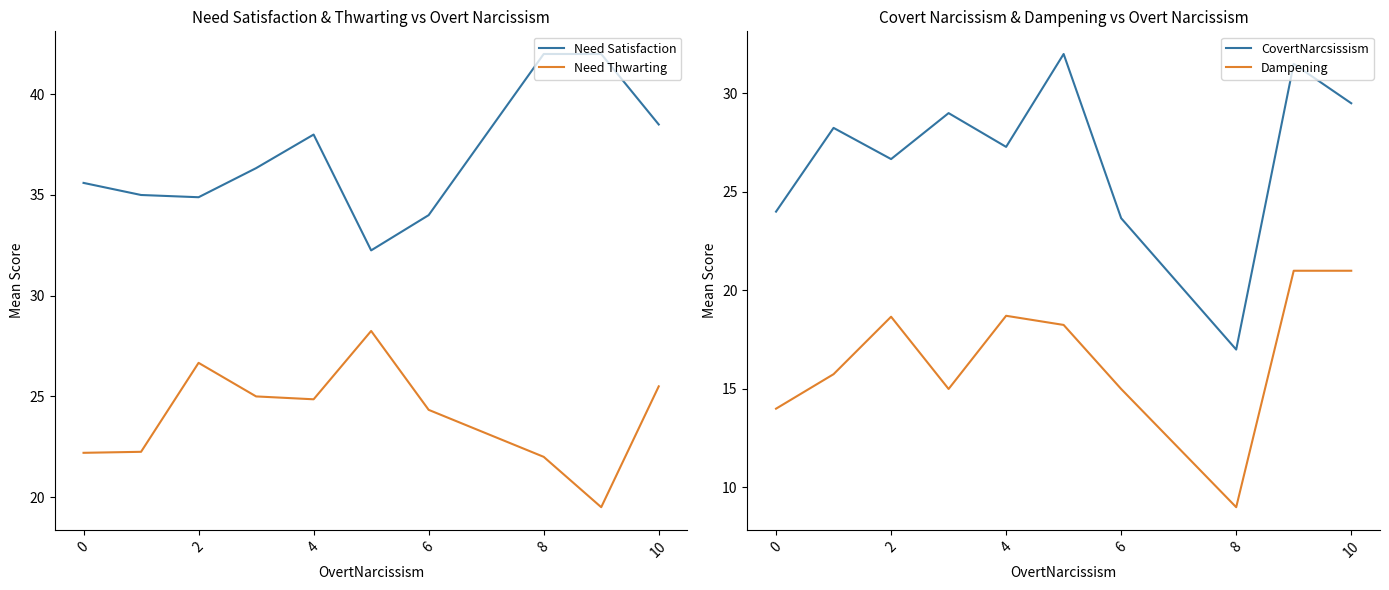

What is the maximum value for Need Satisfaction?

42.0